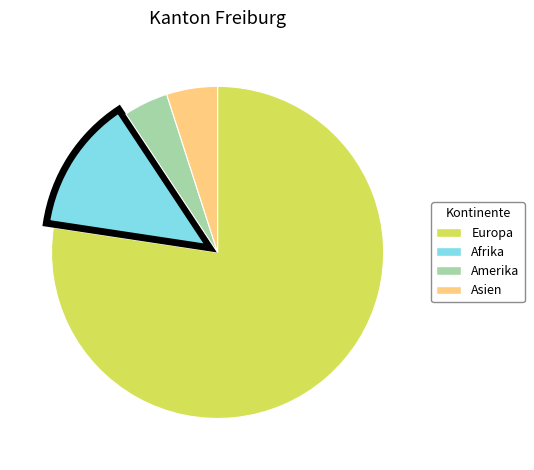

Count the number of slices in the pie.

4